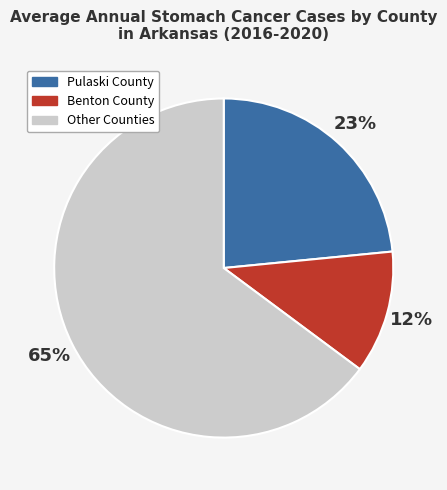

To the nearest percent, what is the average slice percentage?

33%